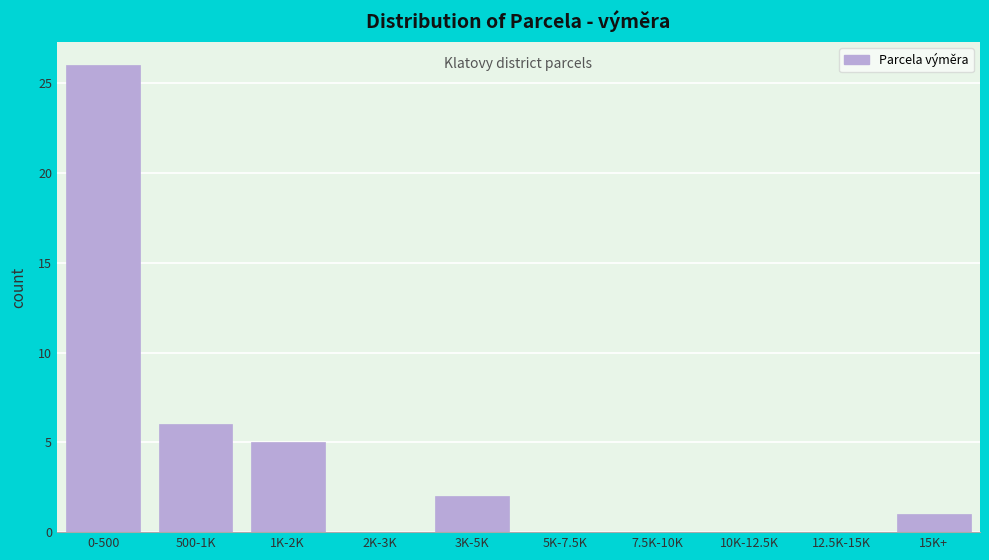

Reading left to right, what are all the values shown in this chart?

0-500=26	500-1K=6	1K-2K=5	2K-3K=0	3K-5K=2	5K-7.5K=0	7.5K-10K=0	10K-12.5K=0	12.5K-15K=0	15K+=1